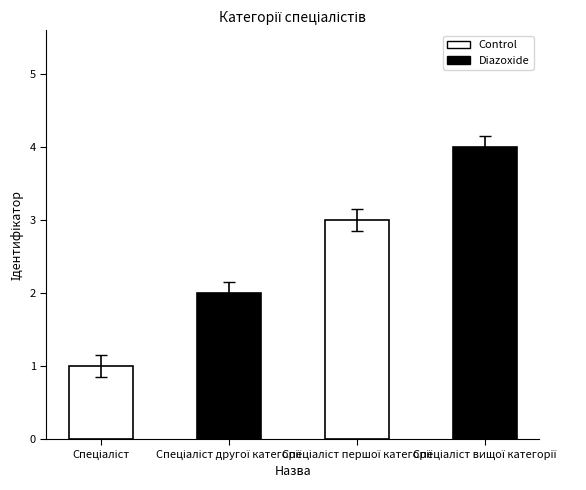

How many distinct data groups are displayed?

1